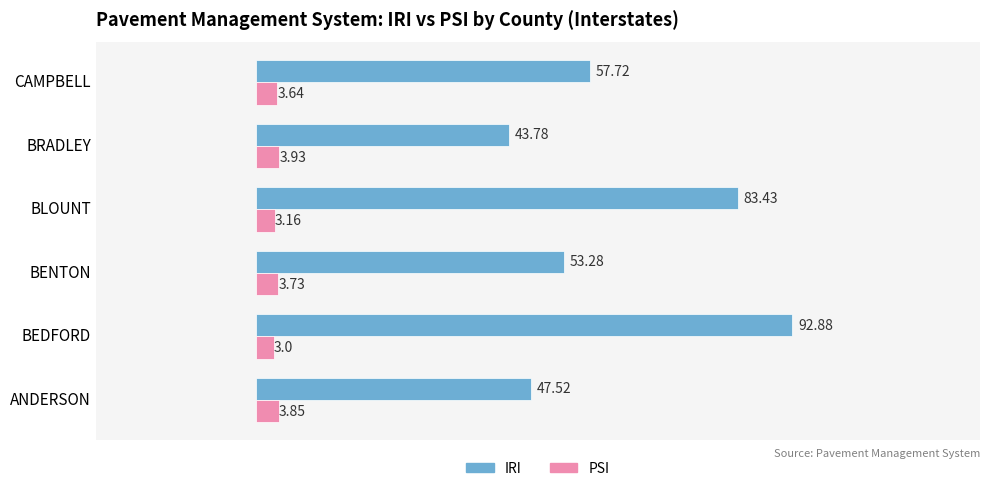

Where is IRI nearest to the value 68?

CAMPBELL